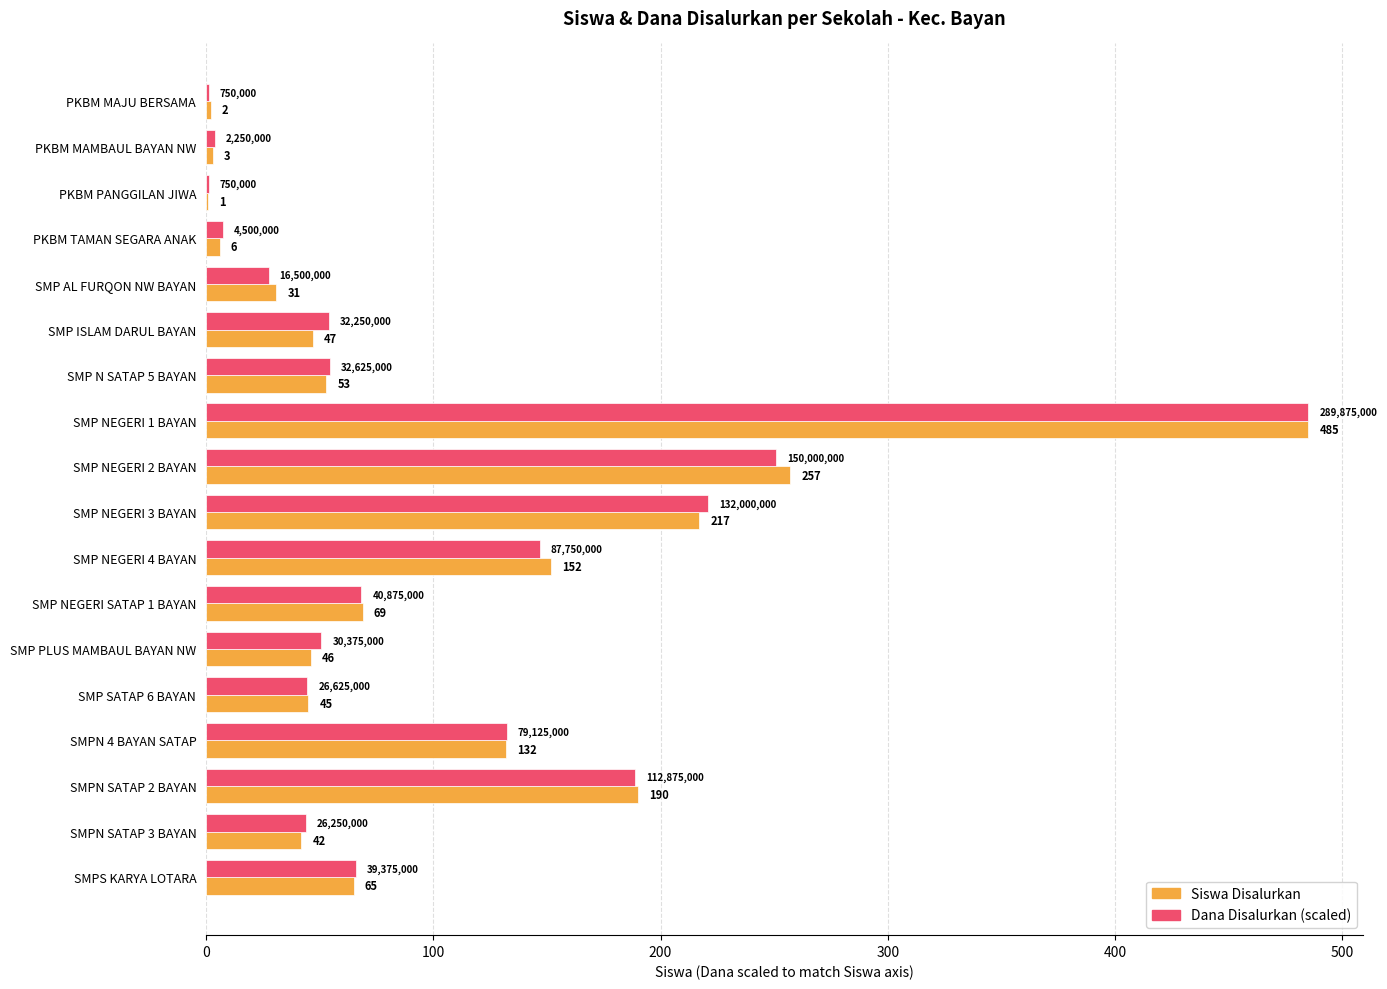

What is the highest value of the Siswa Disalurkan series?

485.0